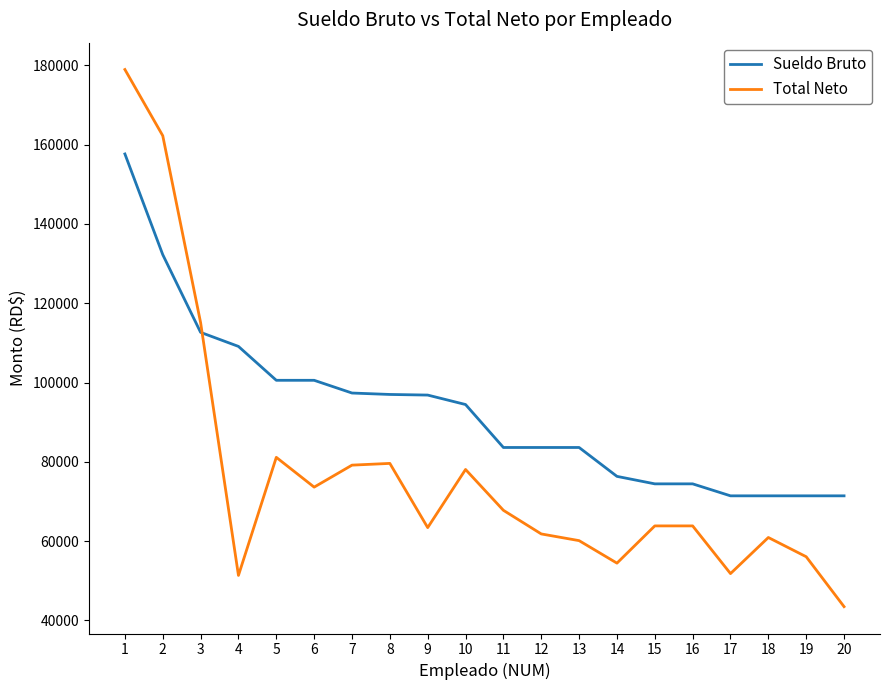

List the series in order of their overall mean, lowest first.

Total Neto, Sueldo Bruto